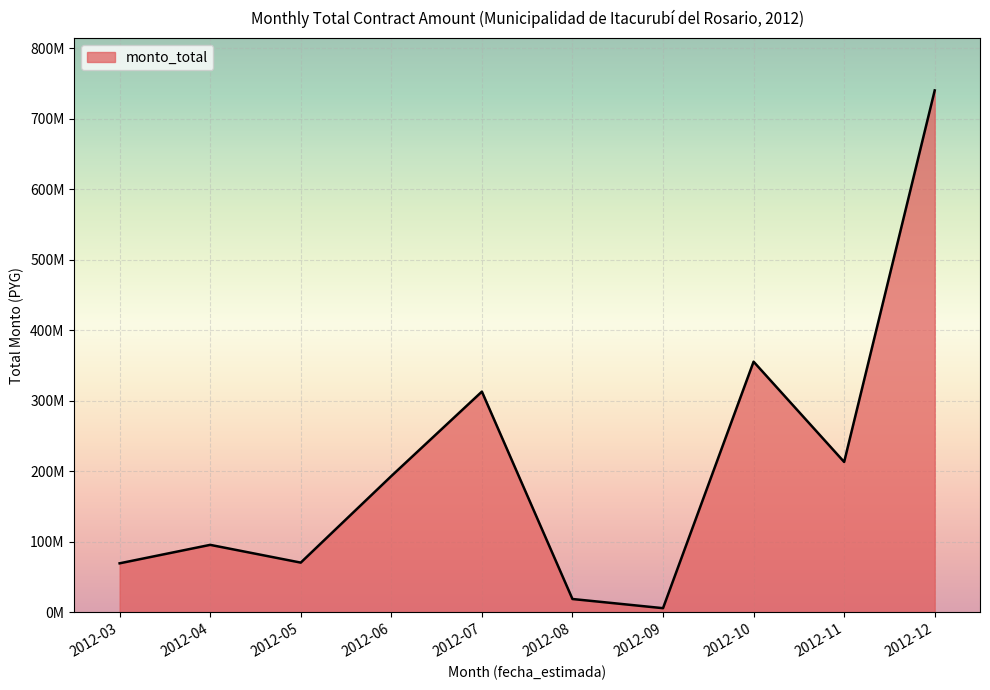

Is this an area chart (filled region under the line)?

Yes